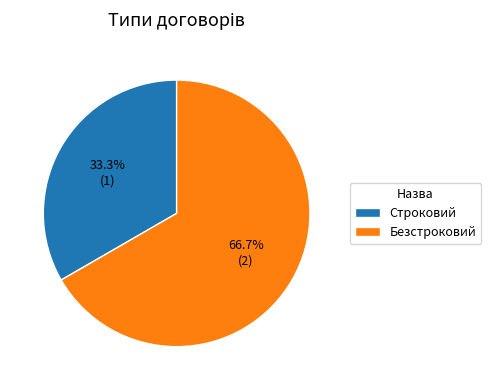

Does any single category account for the majority?

Yes